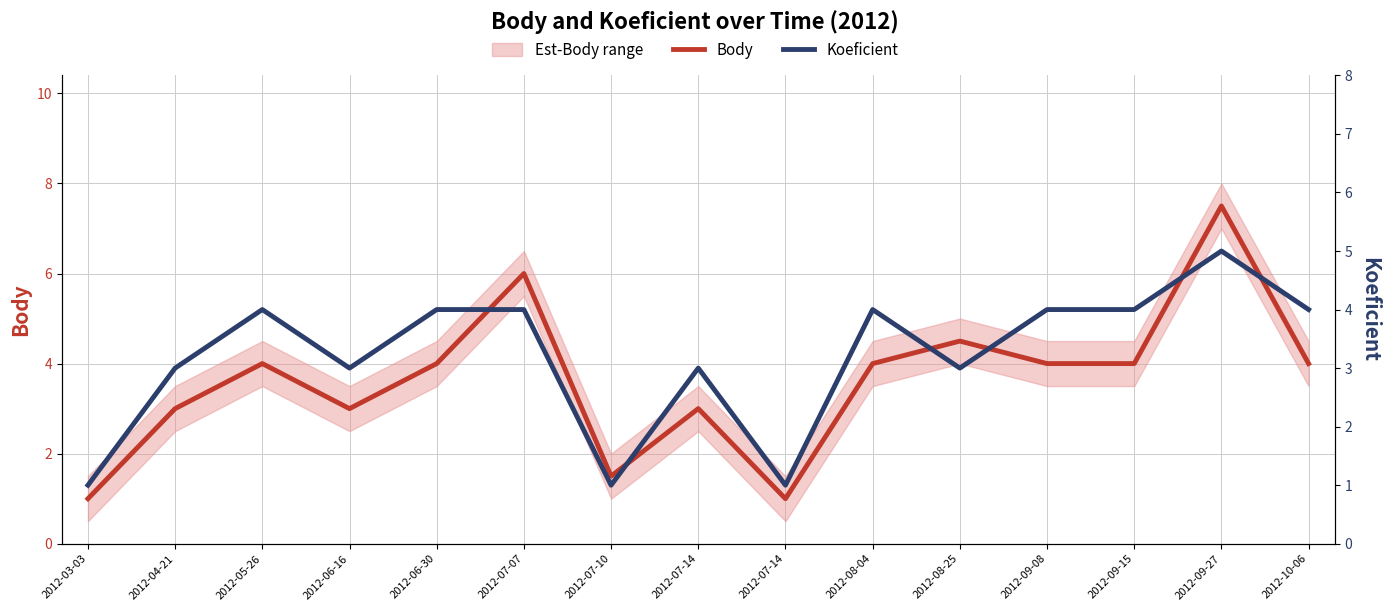

How many distinct data groups are displayed?

2